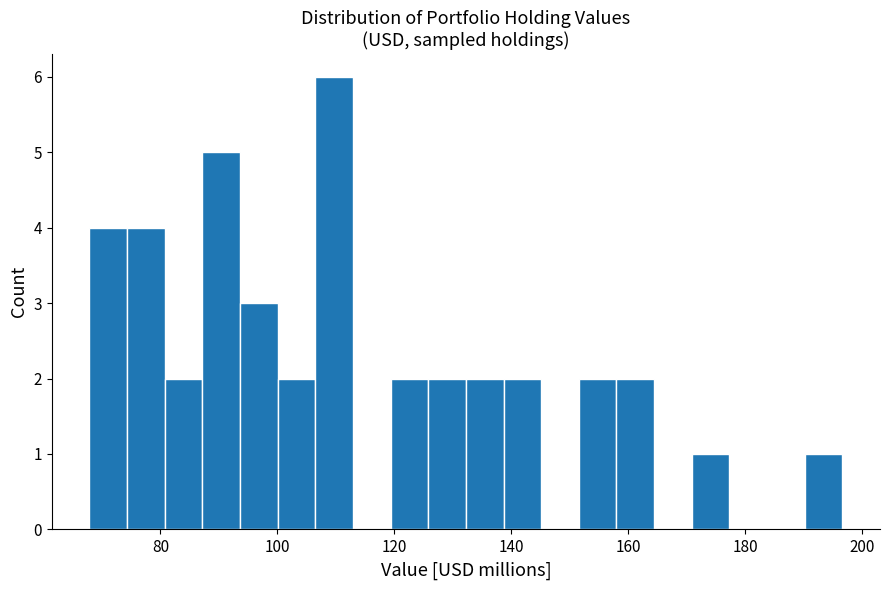

Around what value on the x-axis is the tallest bar? Give the approximate position of its centre, as read against the axis.

110